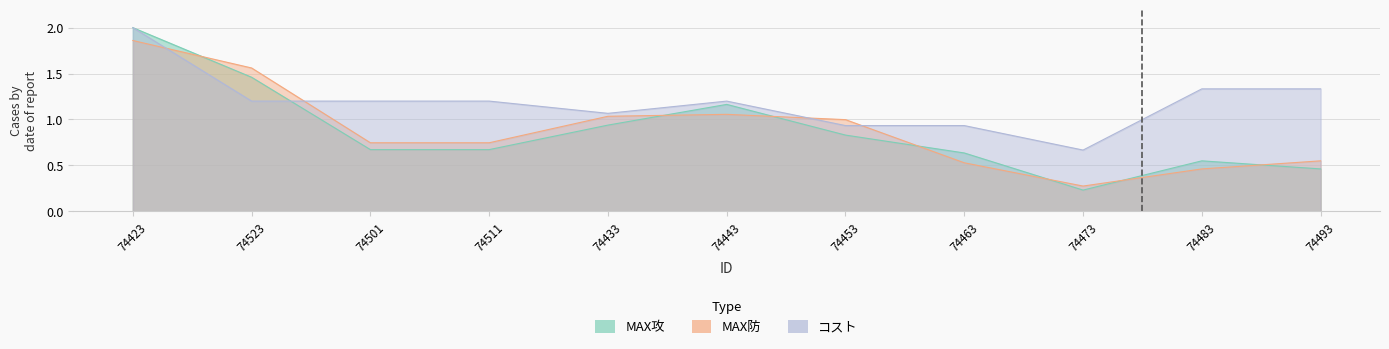

What is the difference between the maximum and second lowest values in the MAX攻 series?

1.5